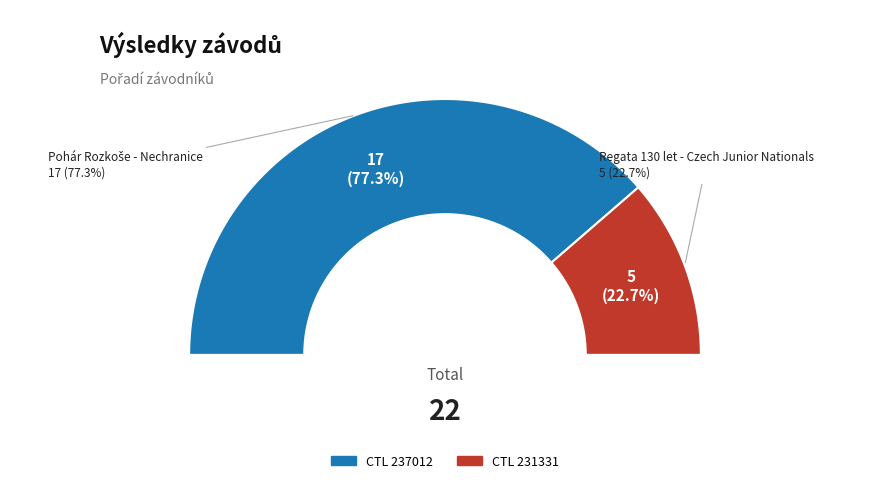

Which slice is the largest?

237012